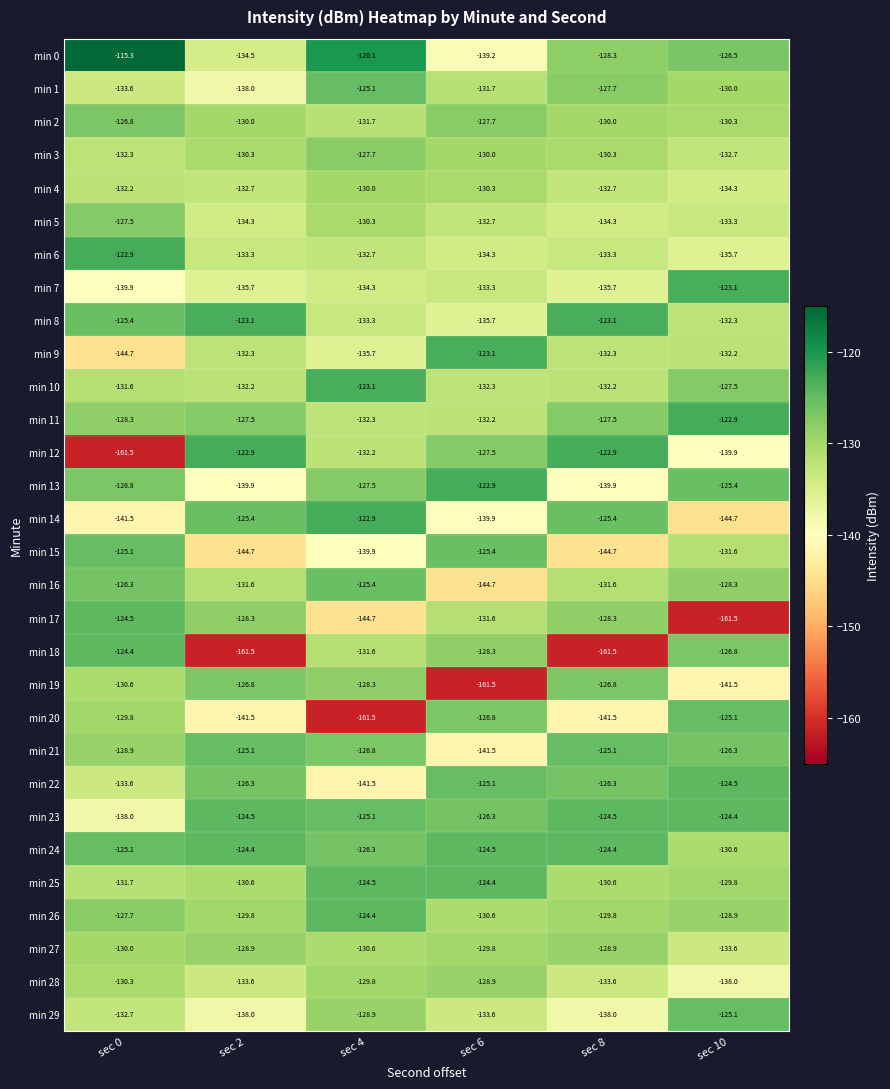

The value of min 24 at sec 0 is -43.1. True or false?

False